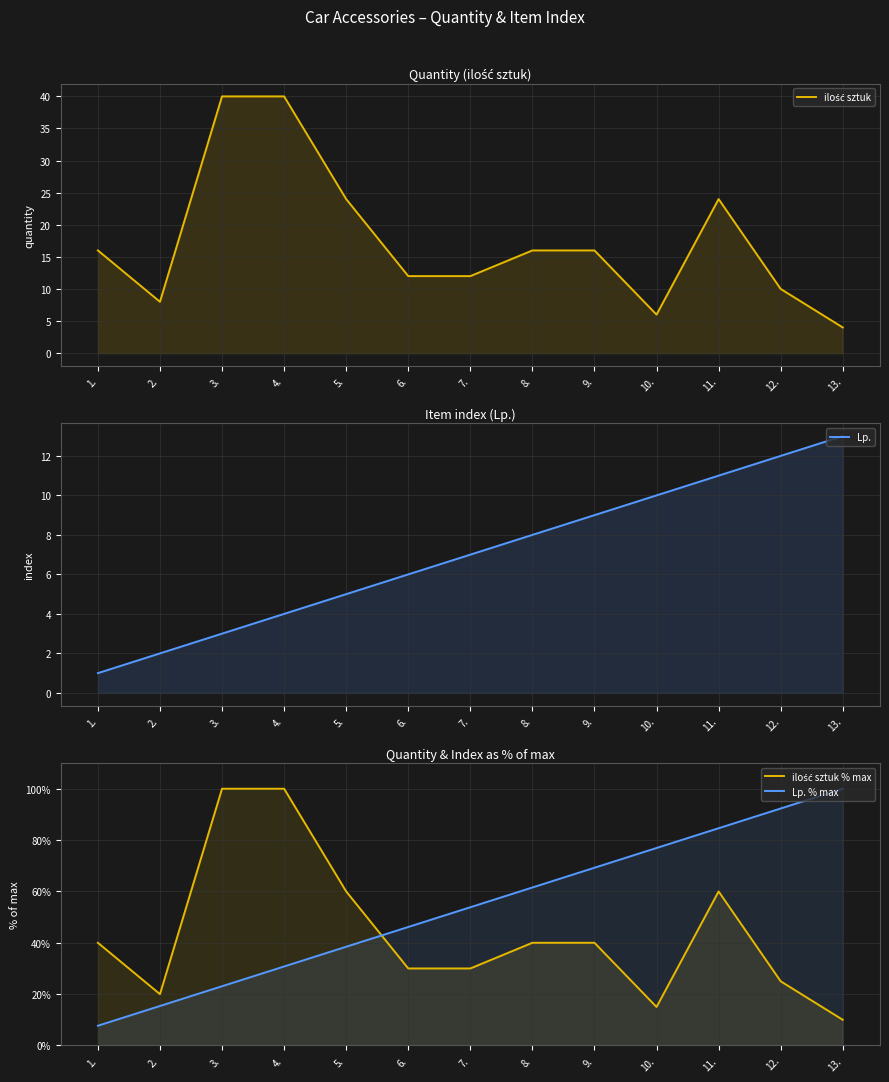

At which category is the sum across all series the highest?

11.